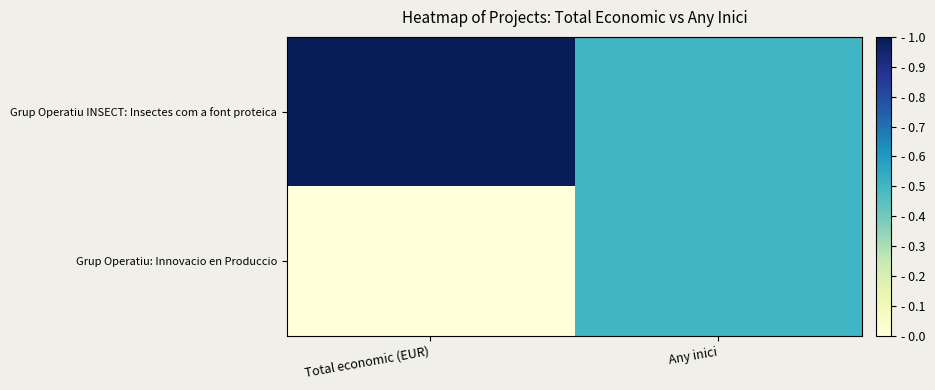

At which category does the chart reach its peak across all series?

Total economic (EUR)